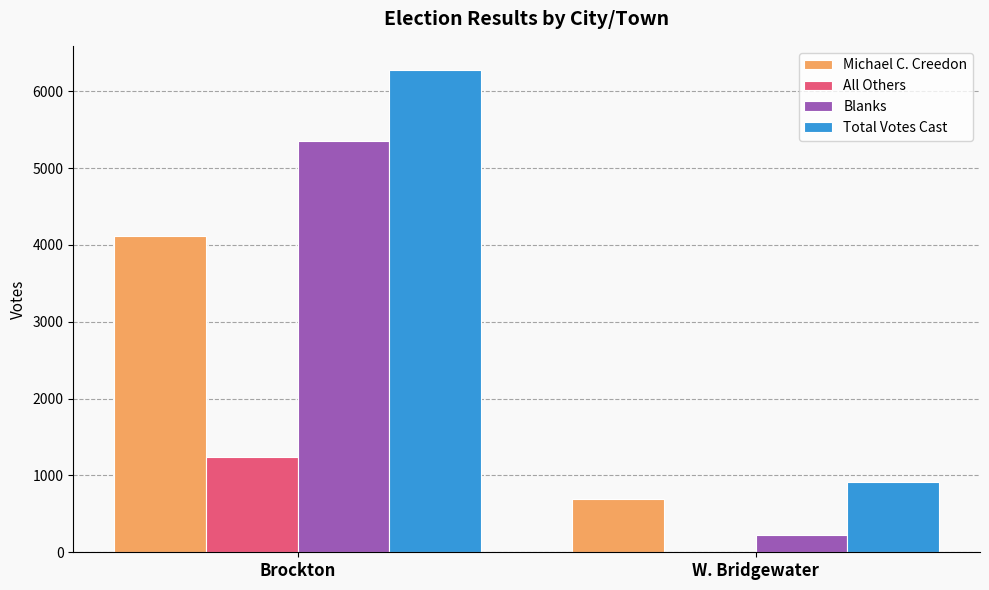

What is the spread (max minus min) of values at W. Bridgewater?

918